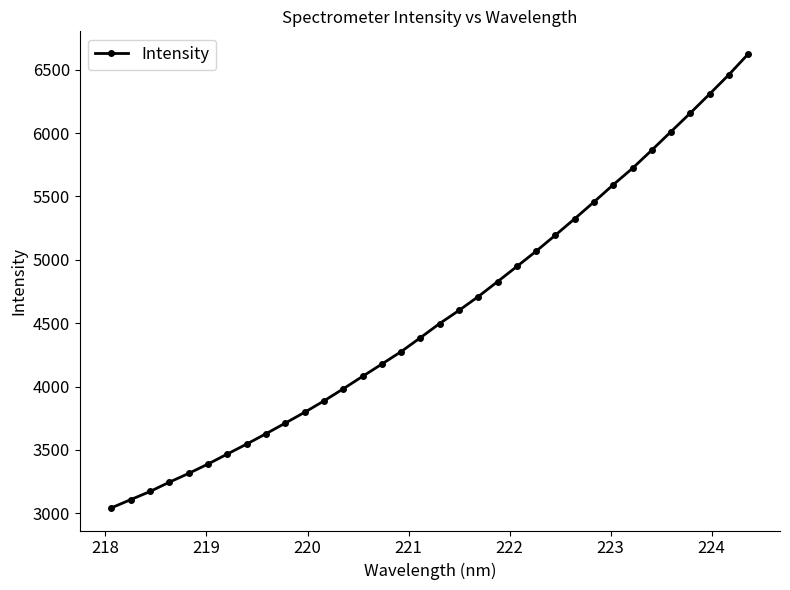

What is the greatest value displayed?

6624.1